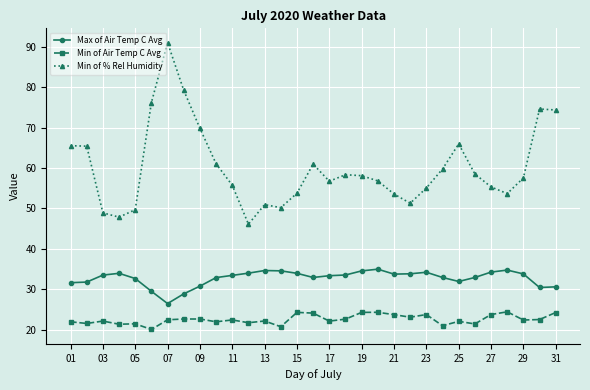

Which series has the widest spread of values?

Min of % Rel Humidity